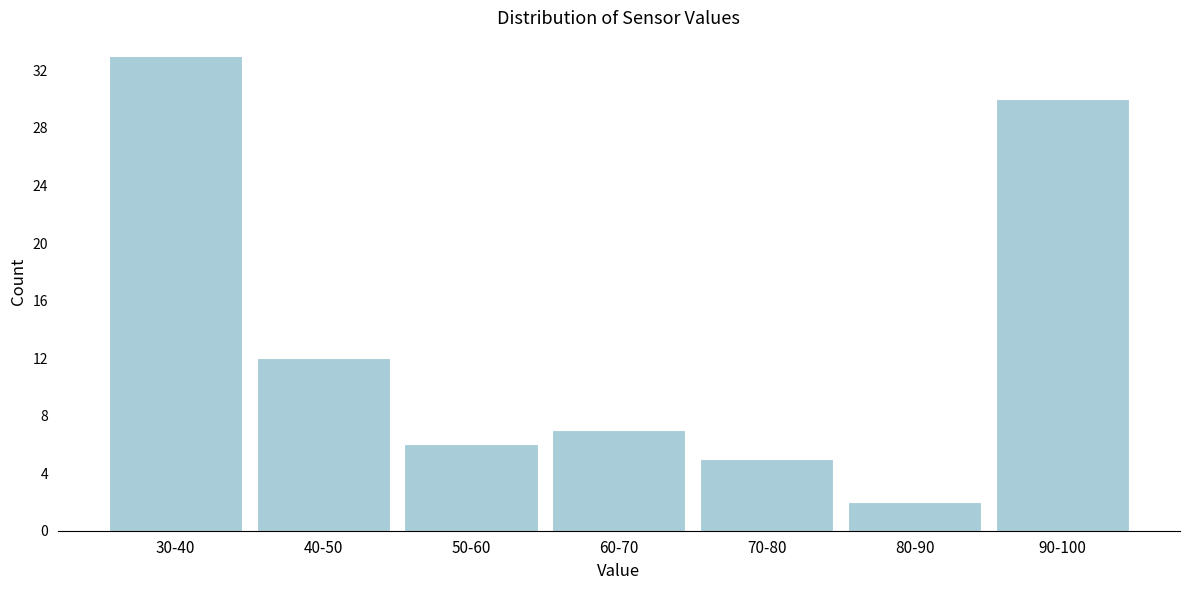

Reading left to right, extract all data points from this chart.

30-40=33	40-50=12	50-60=6	60-70=7	70-80=5	80-90=2	90-100=30